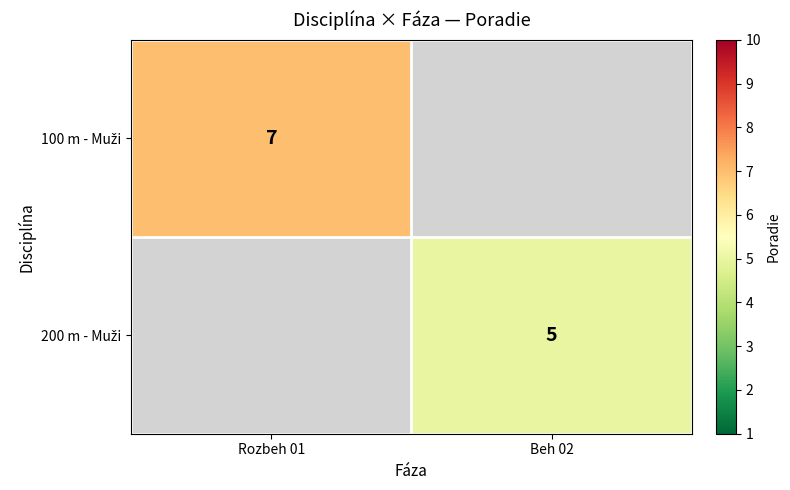

What value does the 100 m - Muži series have at Rozbeh 01?

7.0